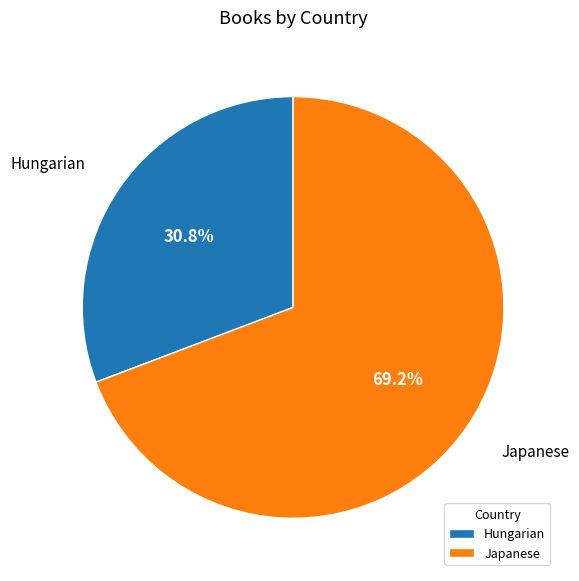

How much of the chart is everything except Japanese?

30.8%